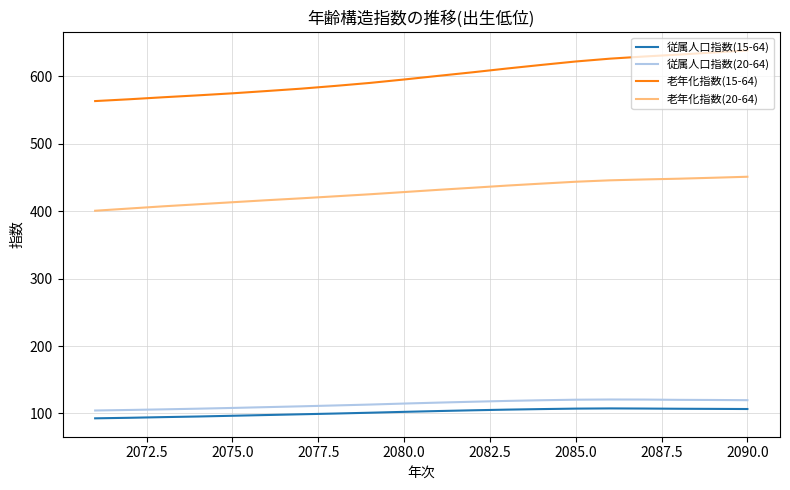

How many lines are shown in the chart?

4